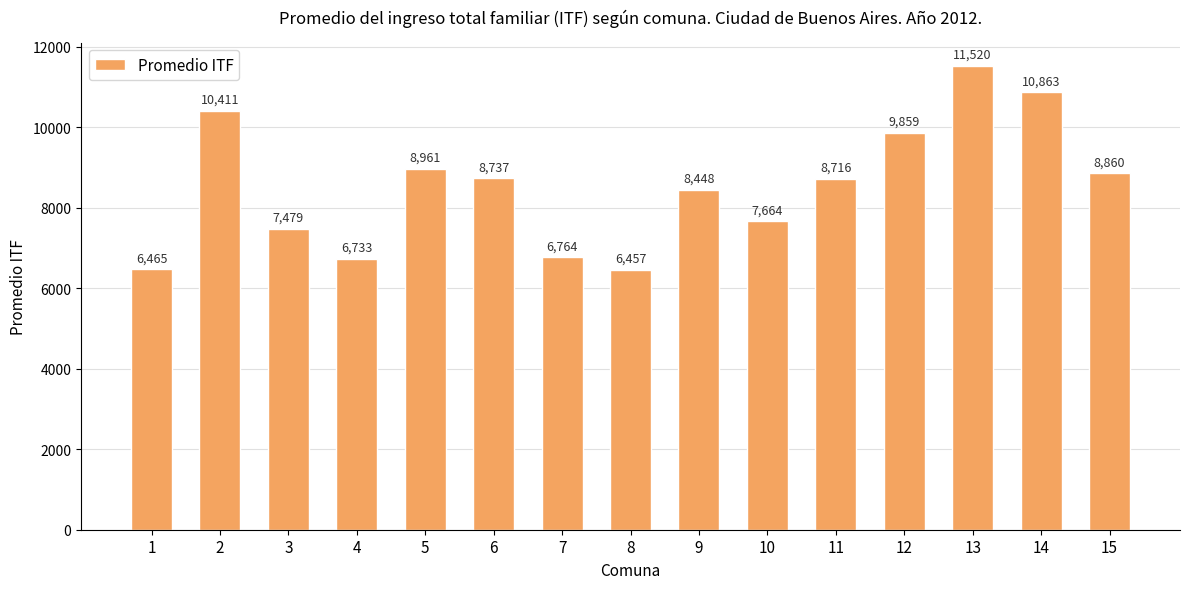

At which label does the data first exceed 8716?

2